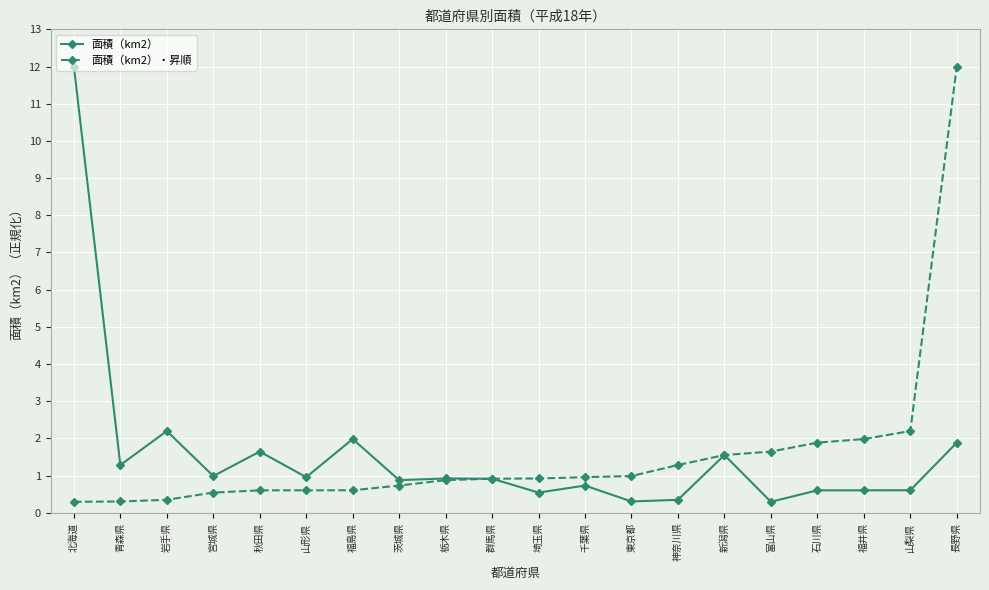

What is the difference between the highest and lowest values at 富山県?

1.3